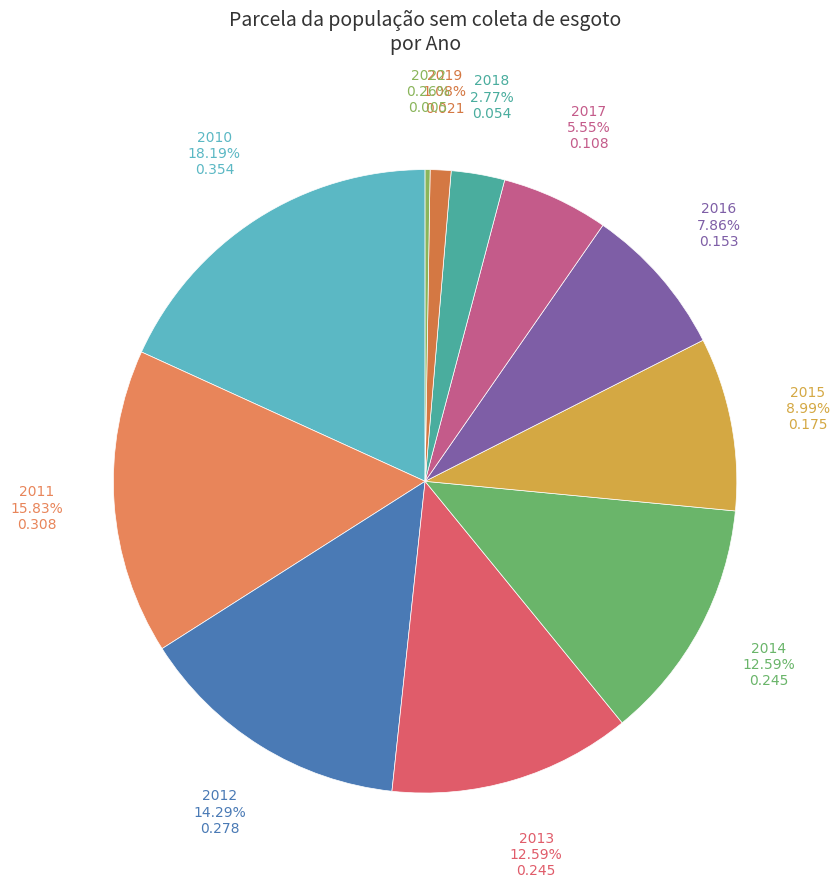

To the nearest percent, what is the average slice percentage?

9%